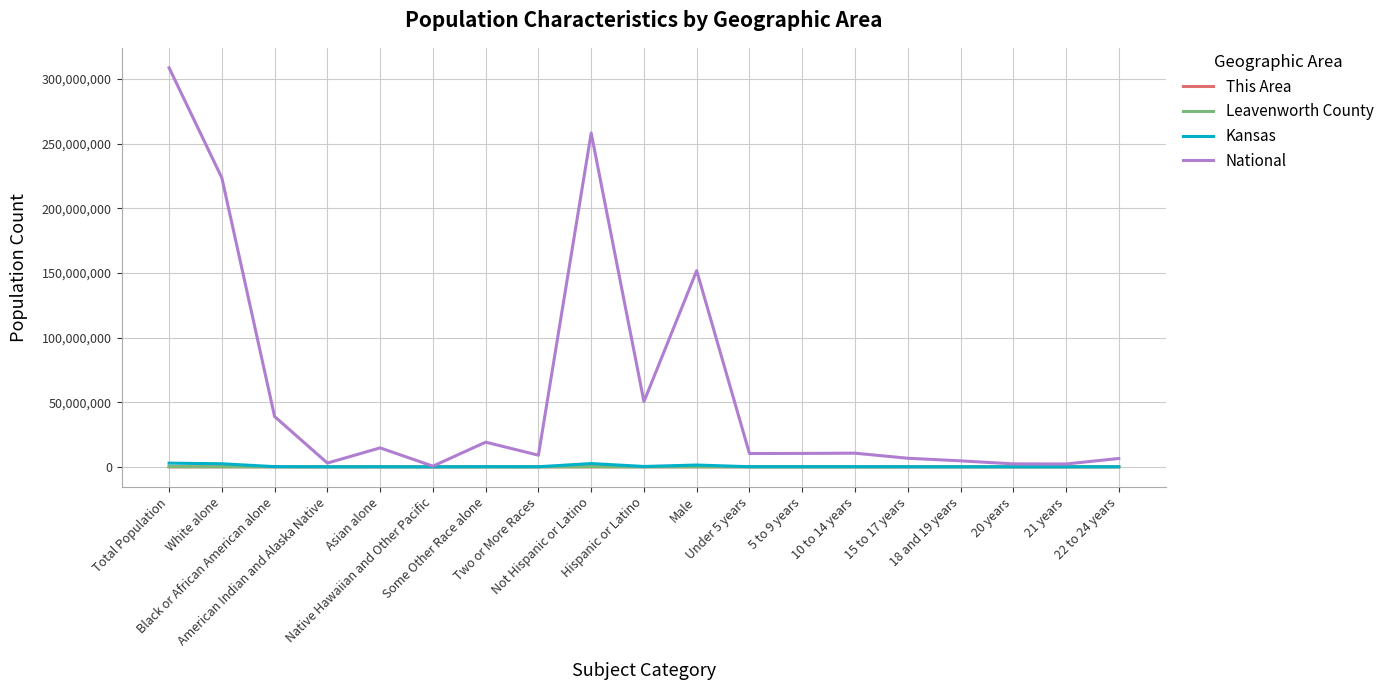

What is the maximum value shown in the chart?

308745538